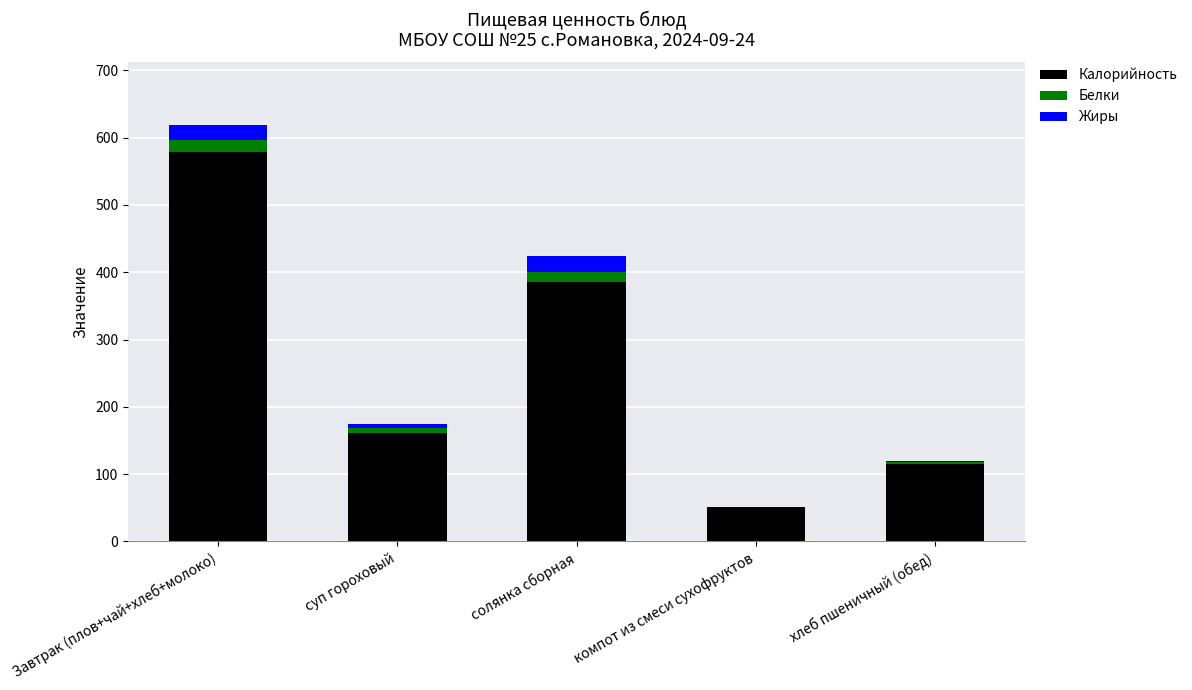

The Калорийность series shows 160.6 at суп гороховый. True or false?

True